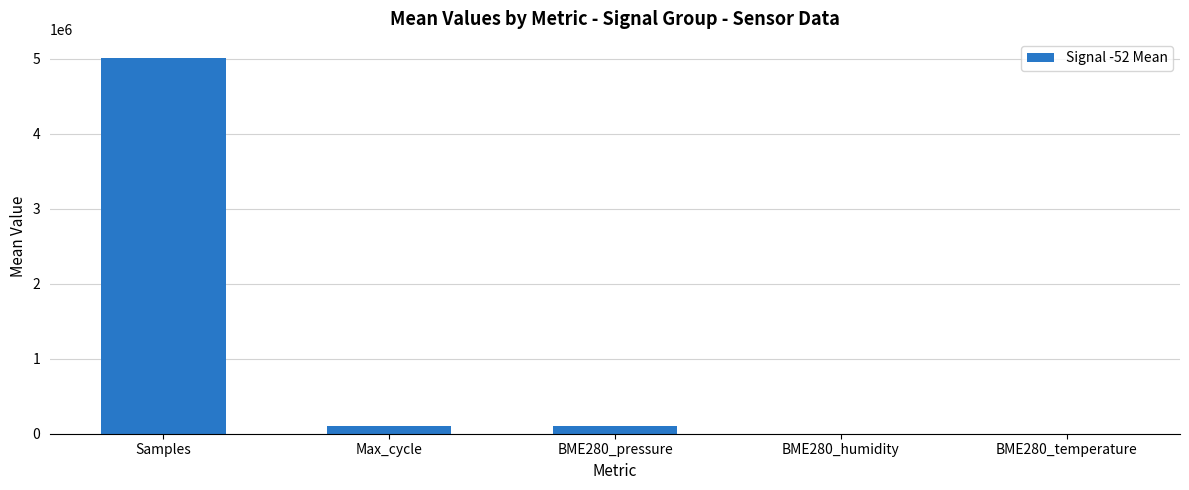

Are the bars horizontal?

No